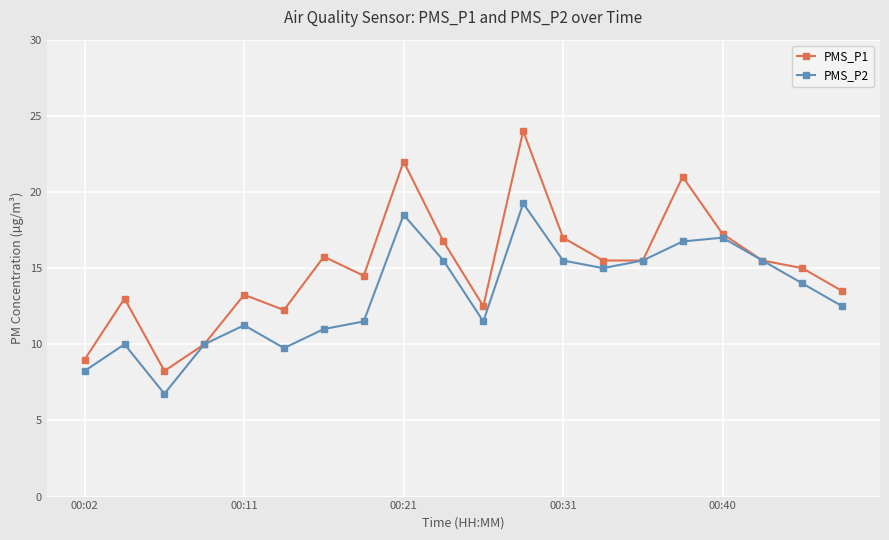

What is the smallest value displayed?

6.8